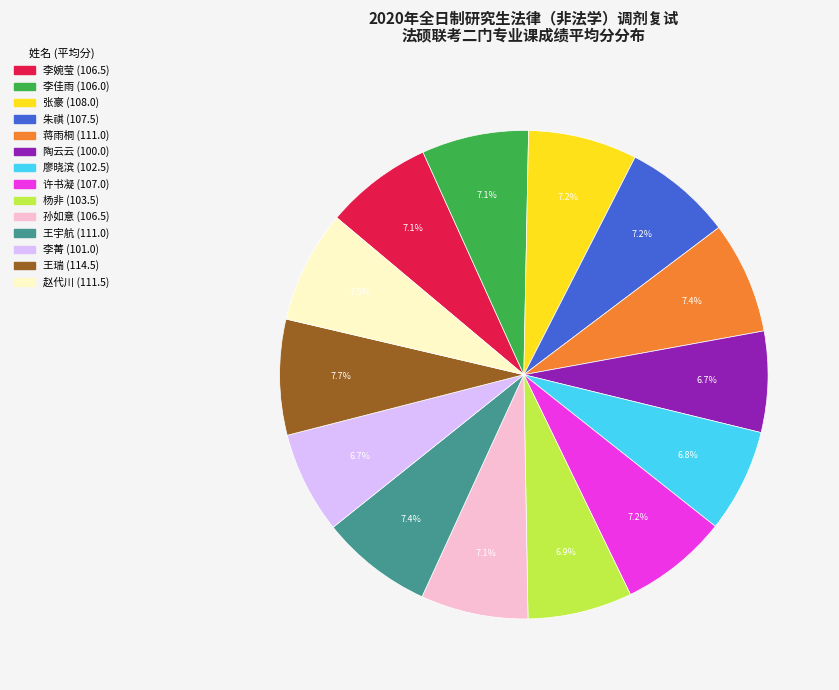

To the nearest percent, what is the combined percentage of 张豪 and 陶云云?

14%